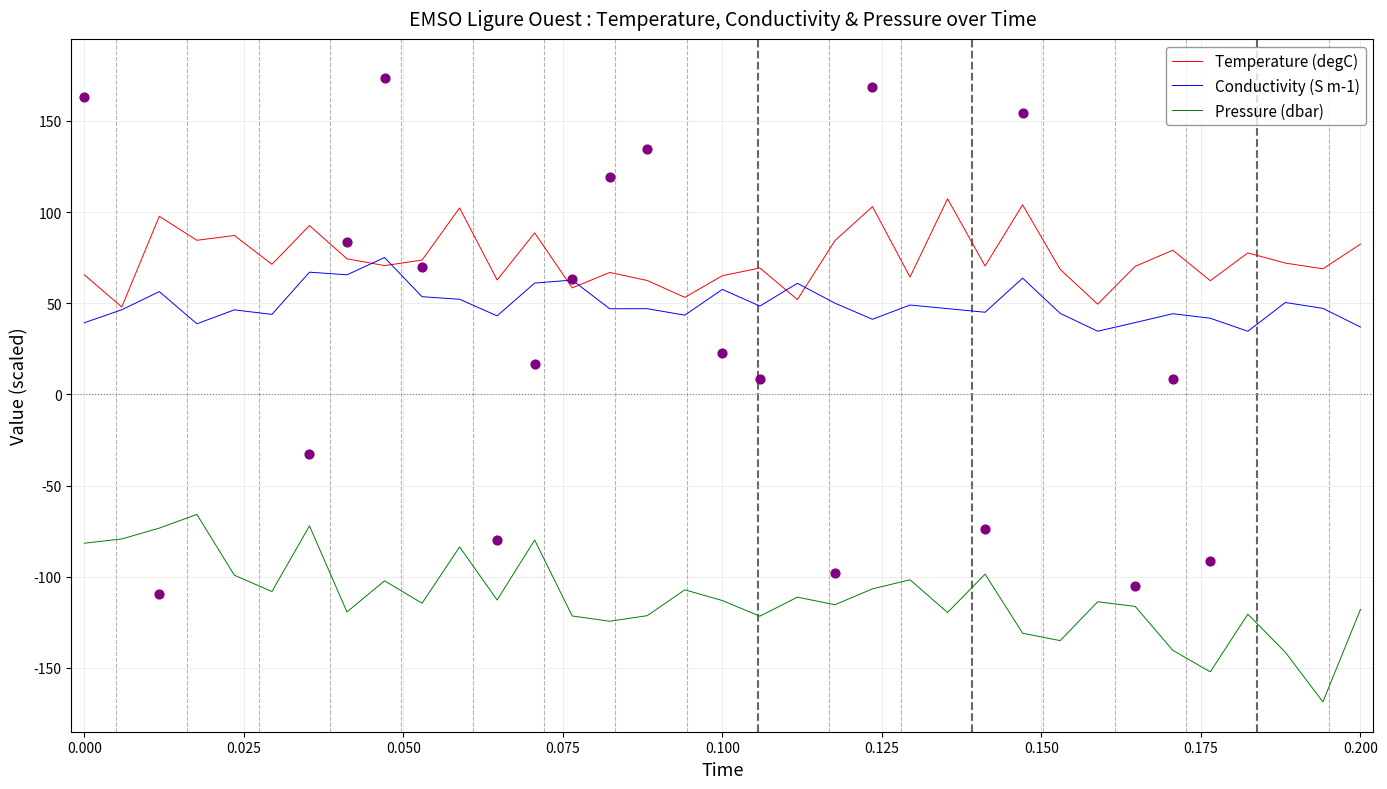

Which series has the largest total across all categories?

Temperature (degC)